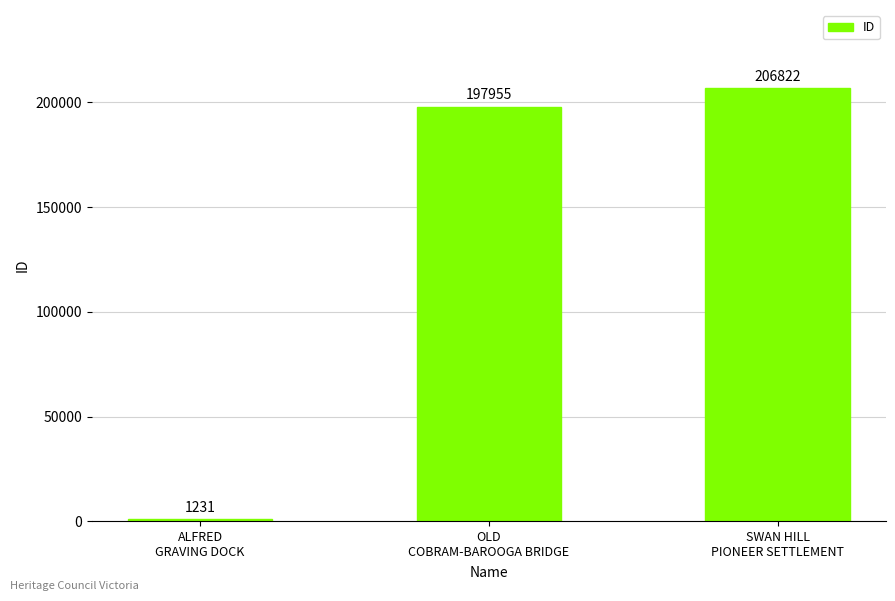

How many bars are there in total?

3